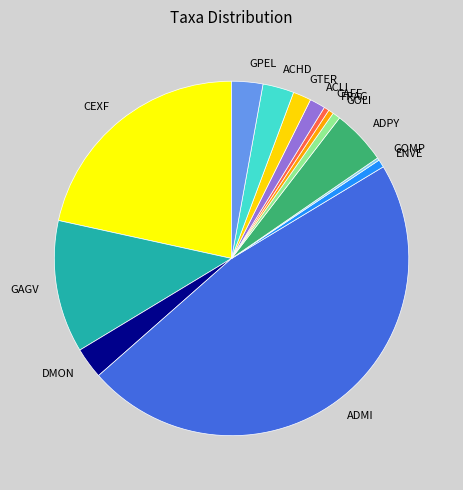

Is there any slice that represents more than half of the pie?

No